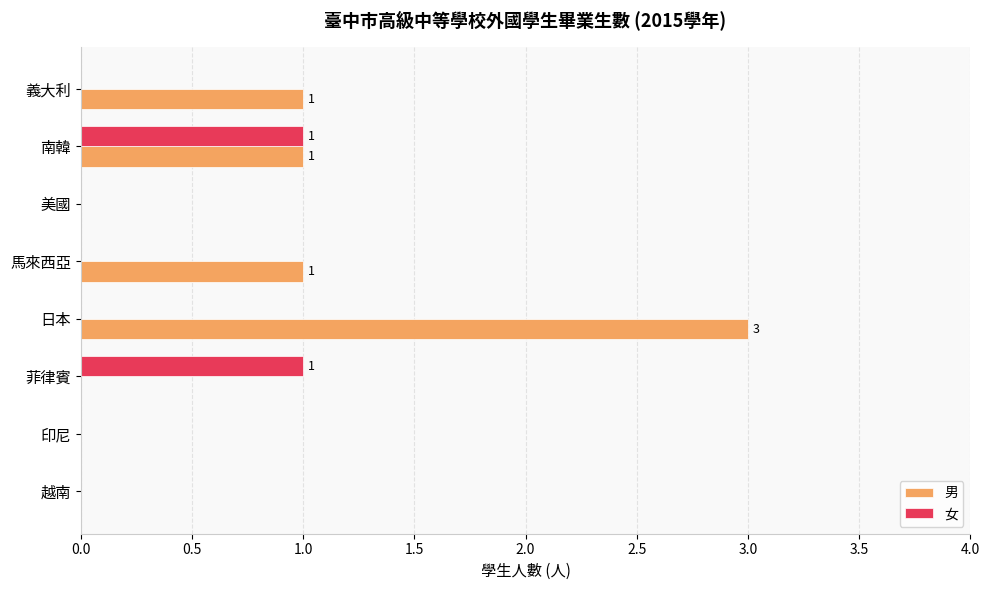

Which series has the widest spread of values?

男